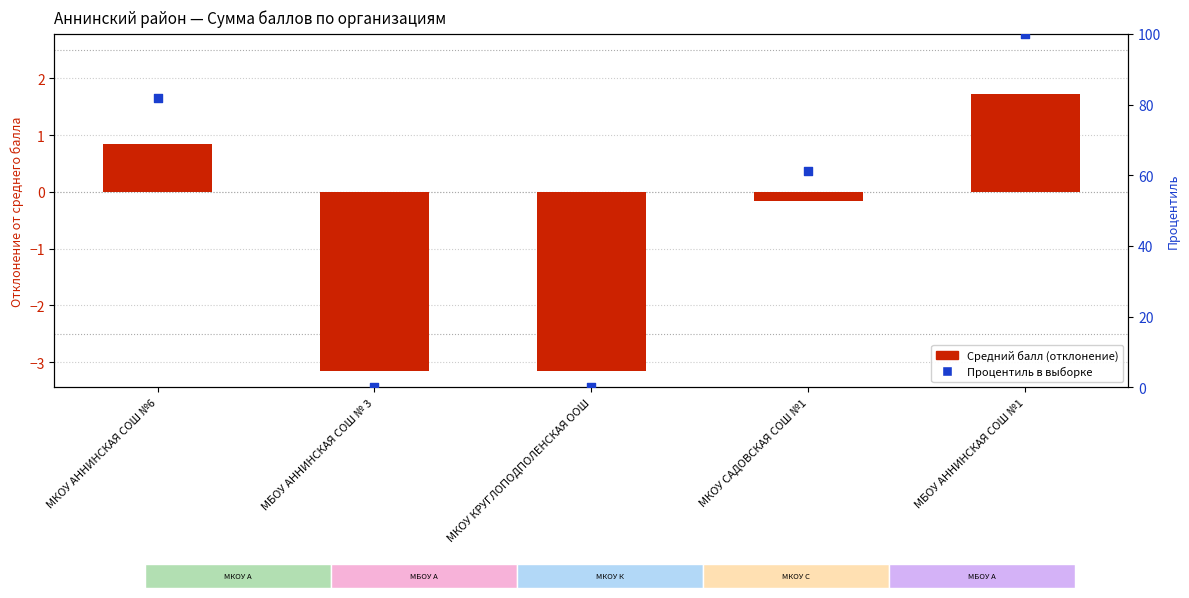

Which series contains the highest Y value?

Процентиль